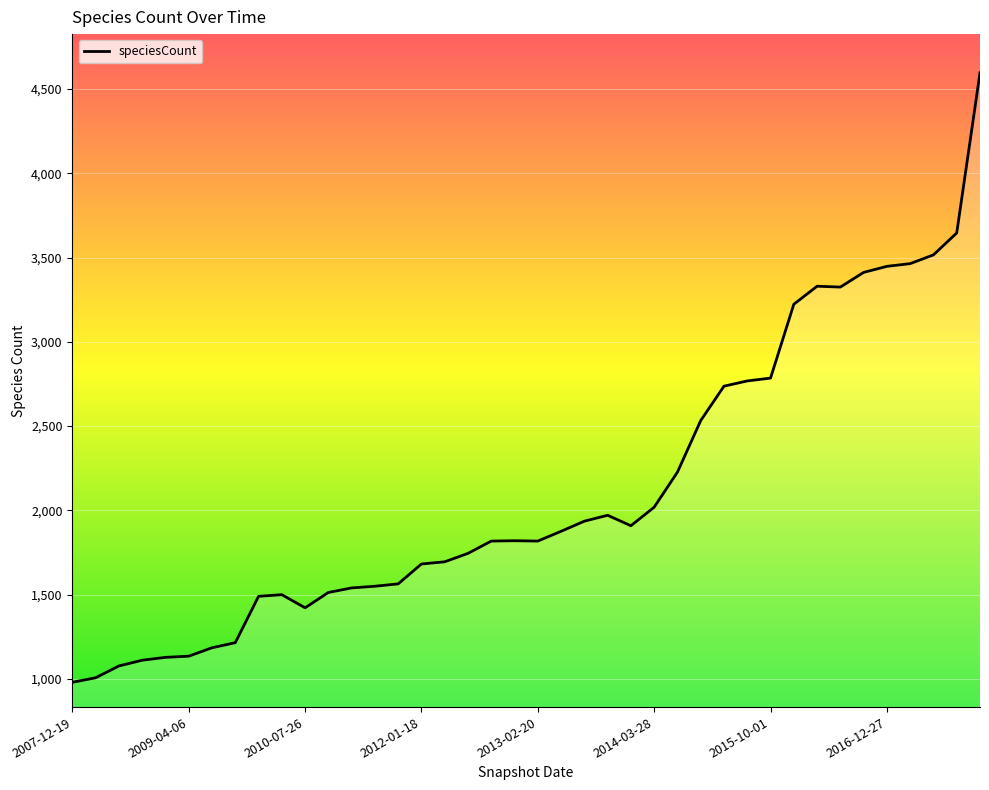

What is the greatest value displayed?

4596